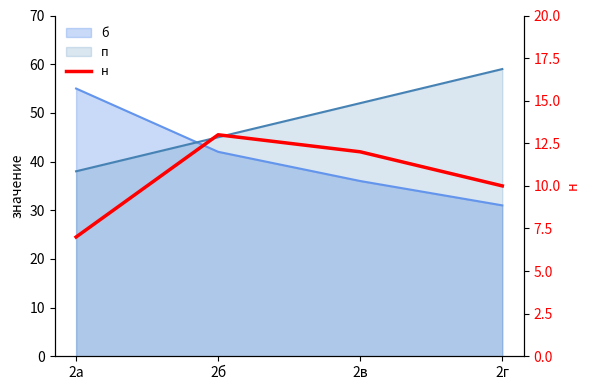

At which label is the value closest to 10?

2г